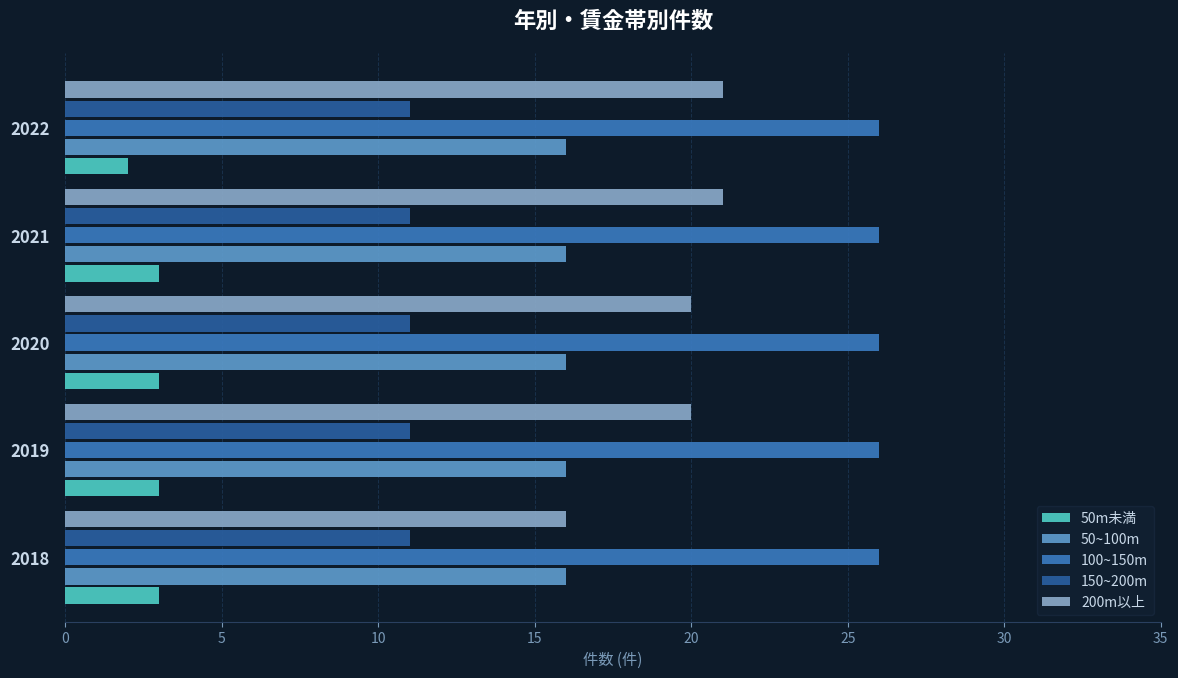

What is the sum of all 150~200m values?

55